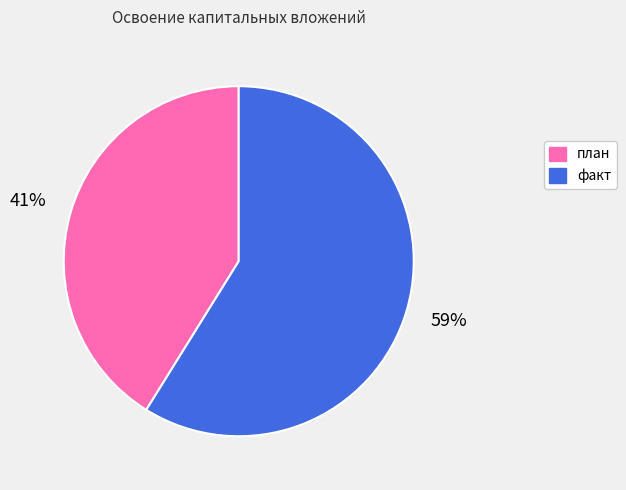

Is факт the majority of the pie?

Yes